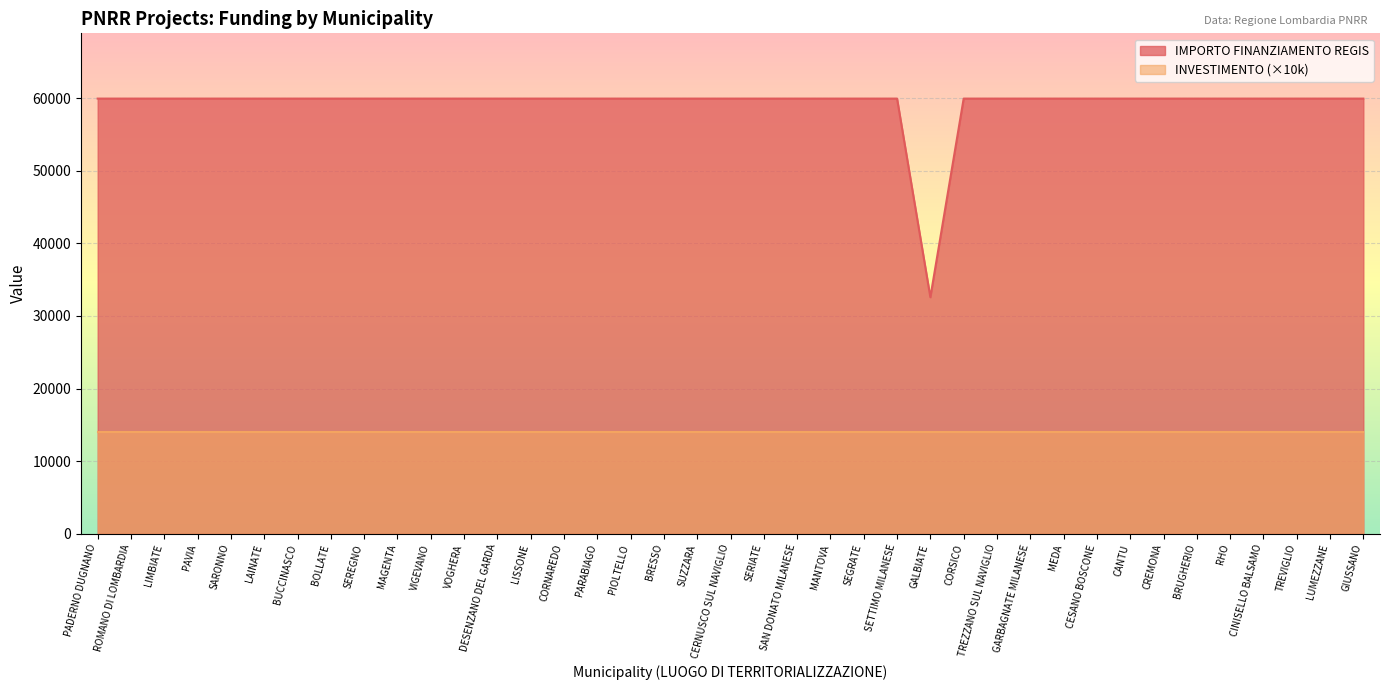

Read the IMPORTO FINANZIAMENTO REGIS value at RHO.

59966